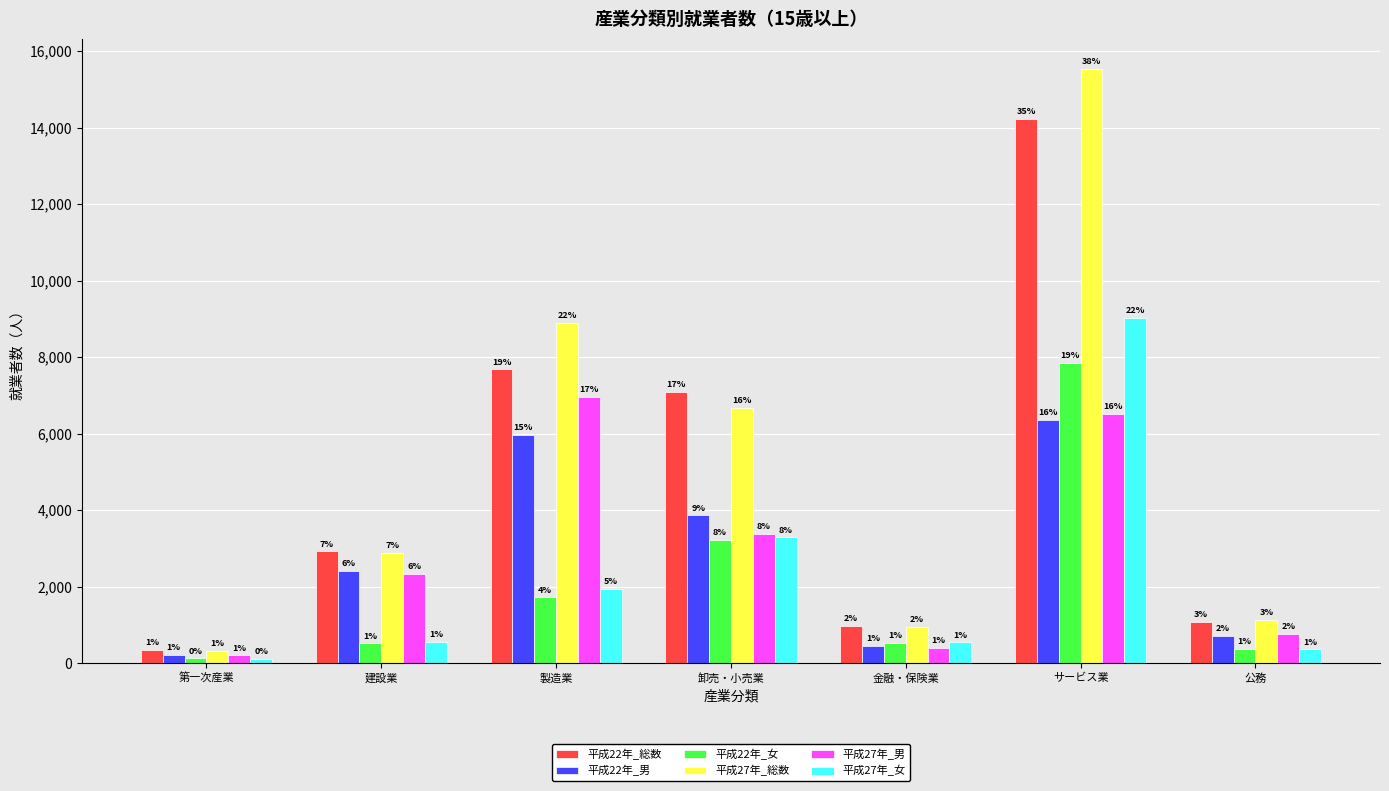

List the labels in order of 平成27年_総数 value, largest first.

サービス業, 製造業, 卸売・小売業, 建設業, 公務, 金融・保険業, 第一次産業